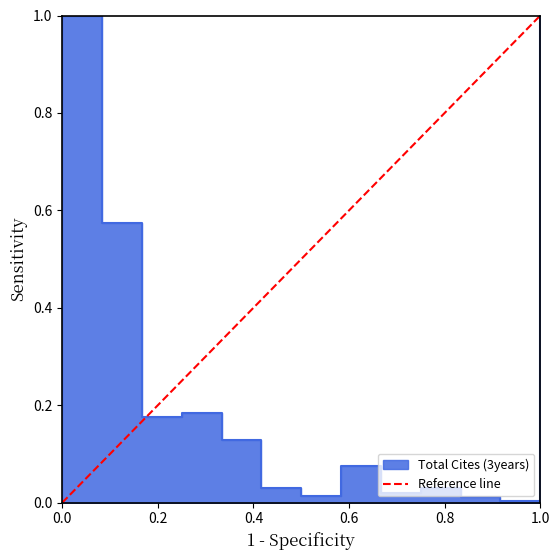

What is the sum of the values at 1.0 and 0.0?

1